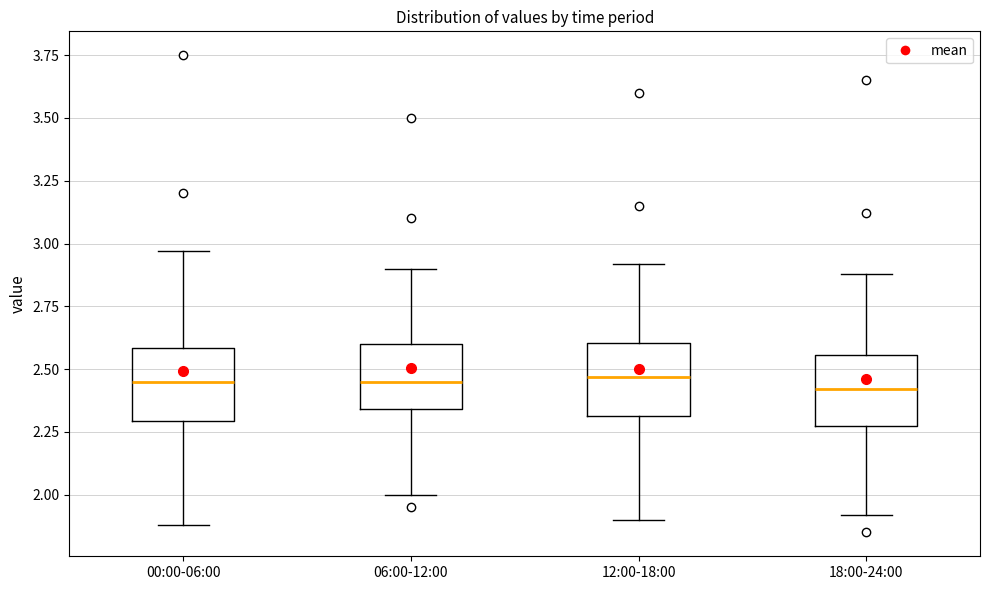

Reading left to right, transcribe this box plot: for each box, give where its median line is, the range the box spans, and where its two whiskers end, as read against the y-axis. The values are not printed on the chart, so give them approximately, as read against the axis.

00:00-06:00: median 2.45, box 2.30 to 2.60, whiskers 1.90 to 2.95
06:00-12:00: median 2.45, box 2.35 to 2.60, whiskers 2.00 to 2.90
12:00-18:00: median 2.45, box 2.30 to 2.60, whiskers 1.90 to 2.90
18:00-24:00: median 2.40, box 2.30 to 2.55, whiskers 1.90 to 2.90